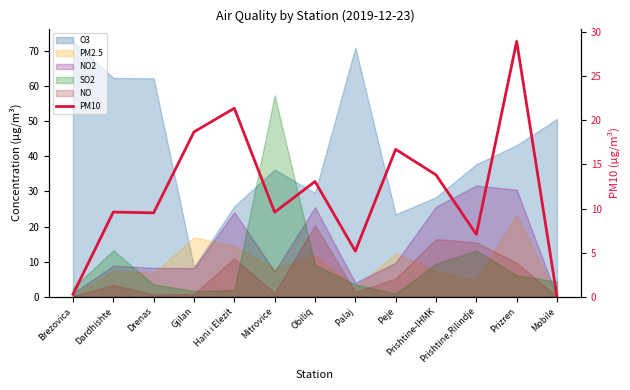

Count the number of values greater than 9.

9